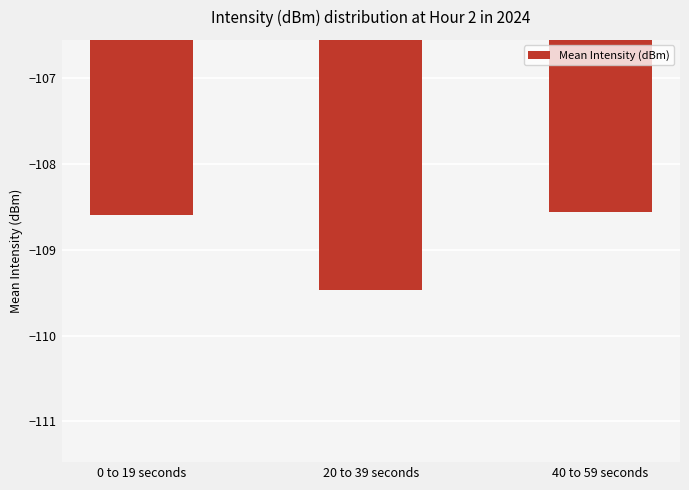

What is the change in value from 20 to 39 seconds to 40 to 59 seconds?

+0.9